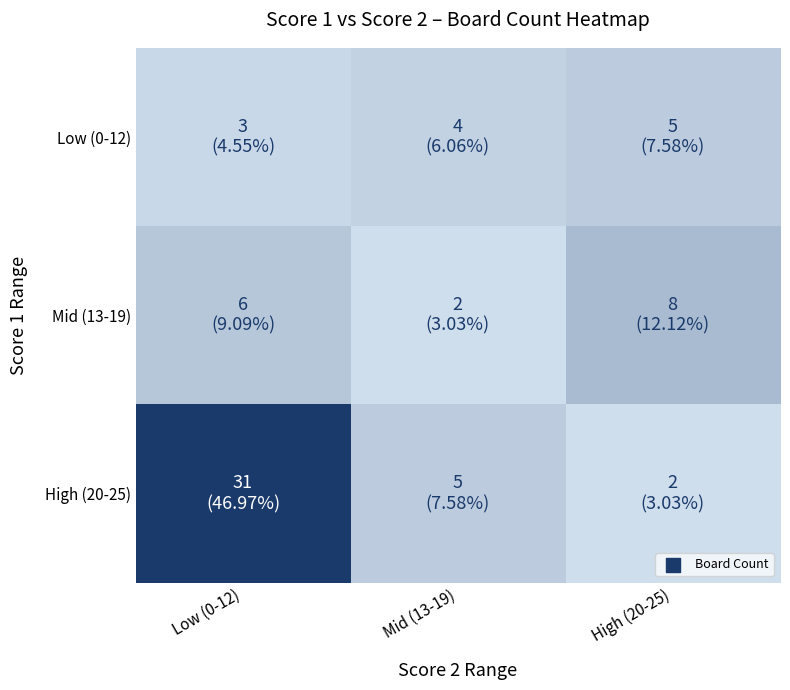

What is the smallest value displayed?

2